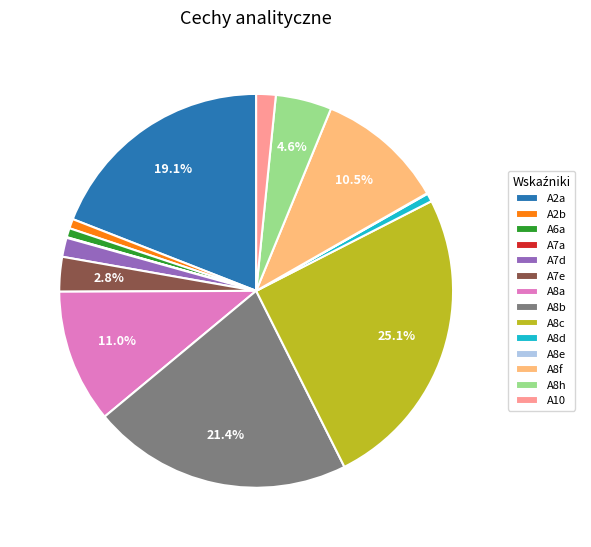

Is there any slice that represents more than half of the pie?

No